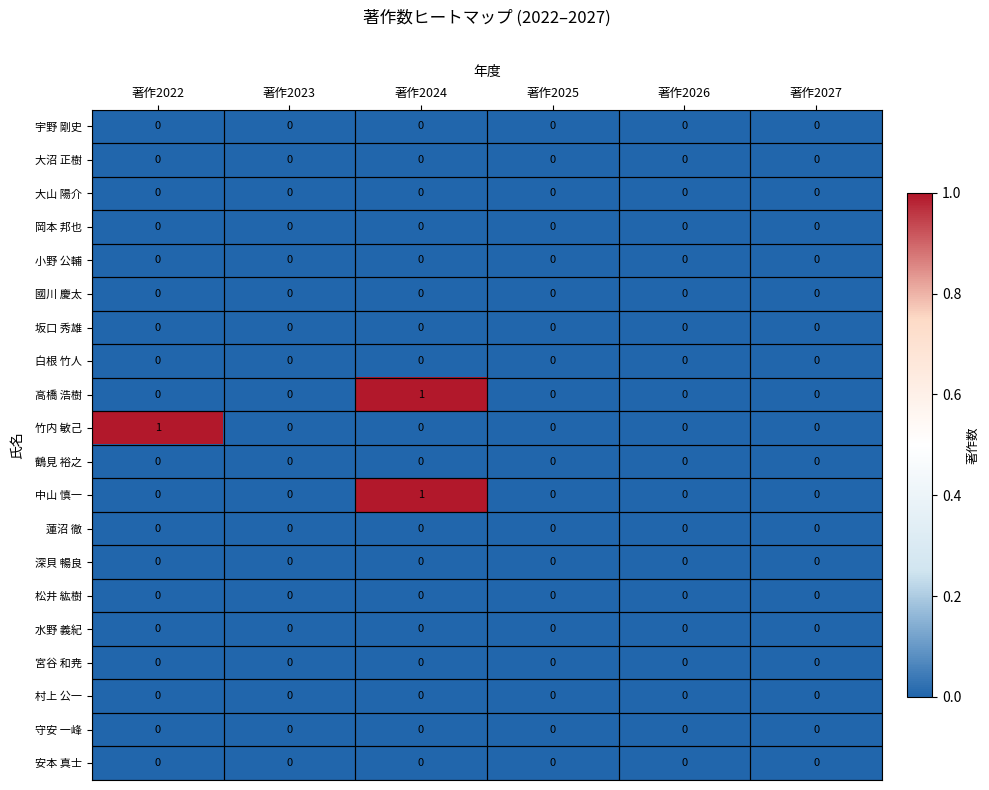

True or false: 宮谷 和尭 has a value of 0 at 著作2027.

True